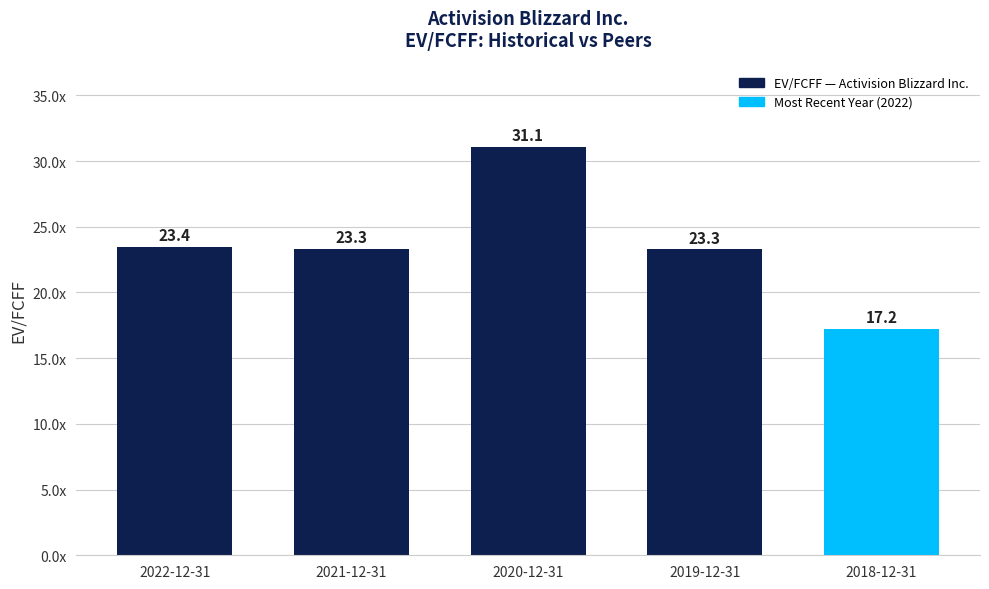

List the labels in order of value, smallest first.

2018-12-31, 2019-12-31, 2021-12-31, 2022-12-31, 2020-12-31